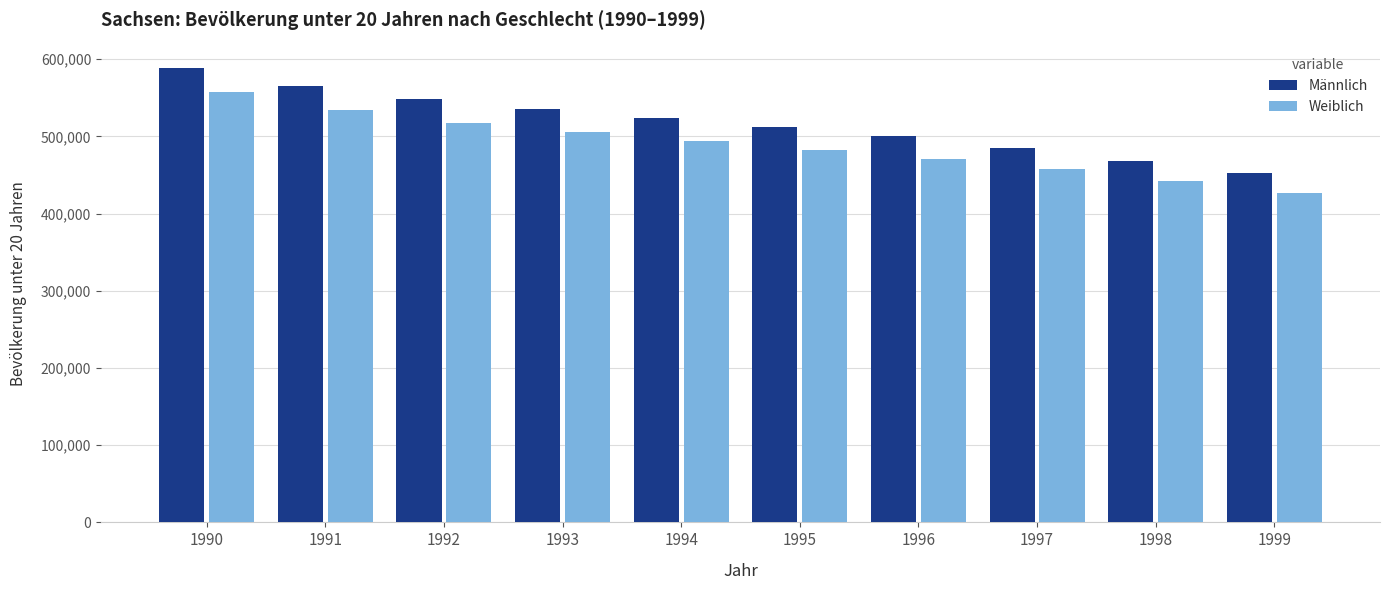

What is the difference between the maximum and minimum values in the Männlich series?

136124